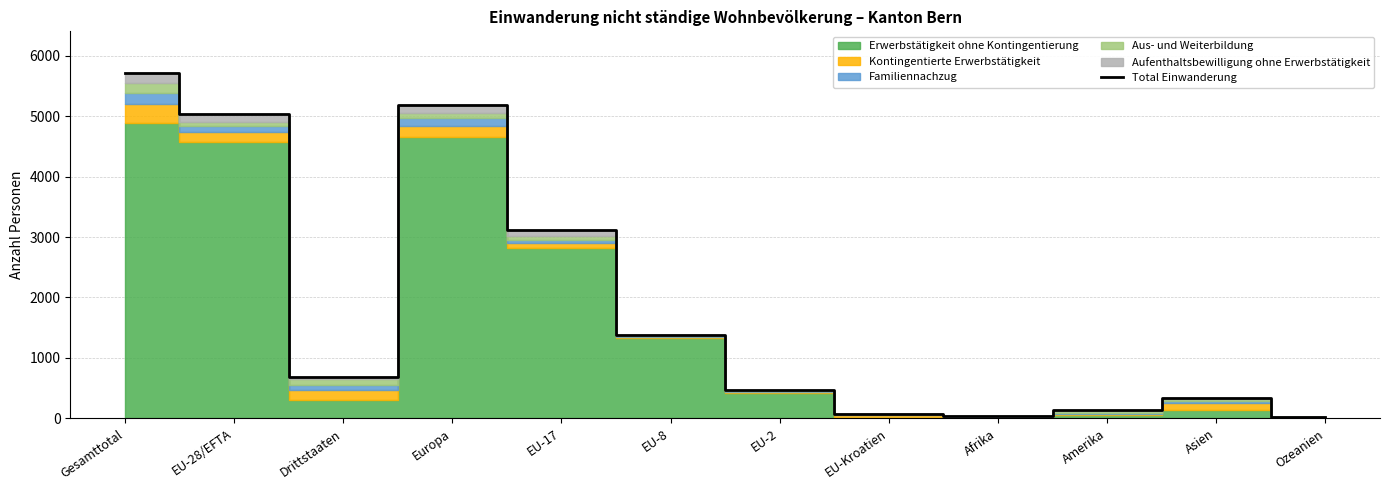

Is it true that the value at Ozeanien is 24?

True